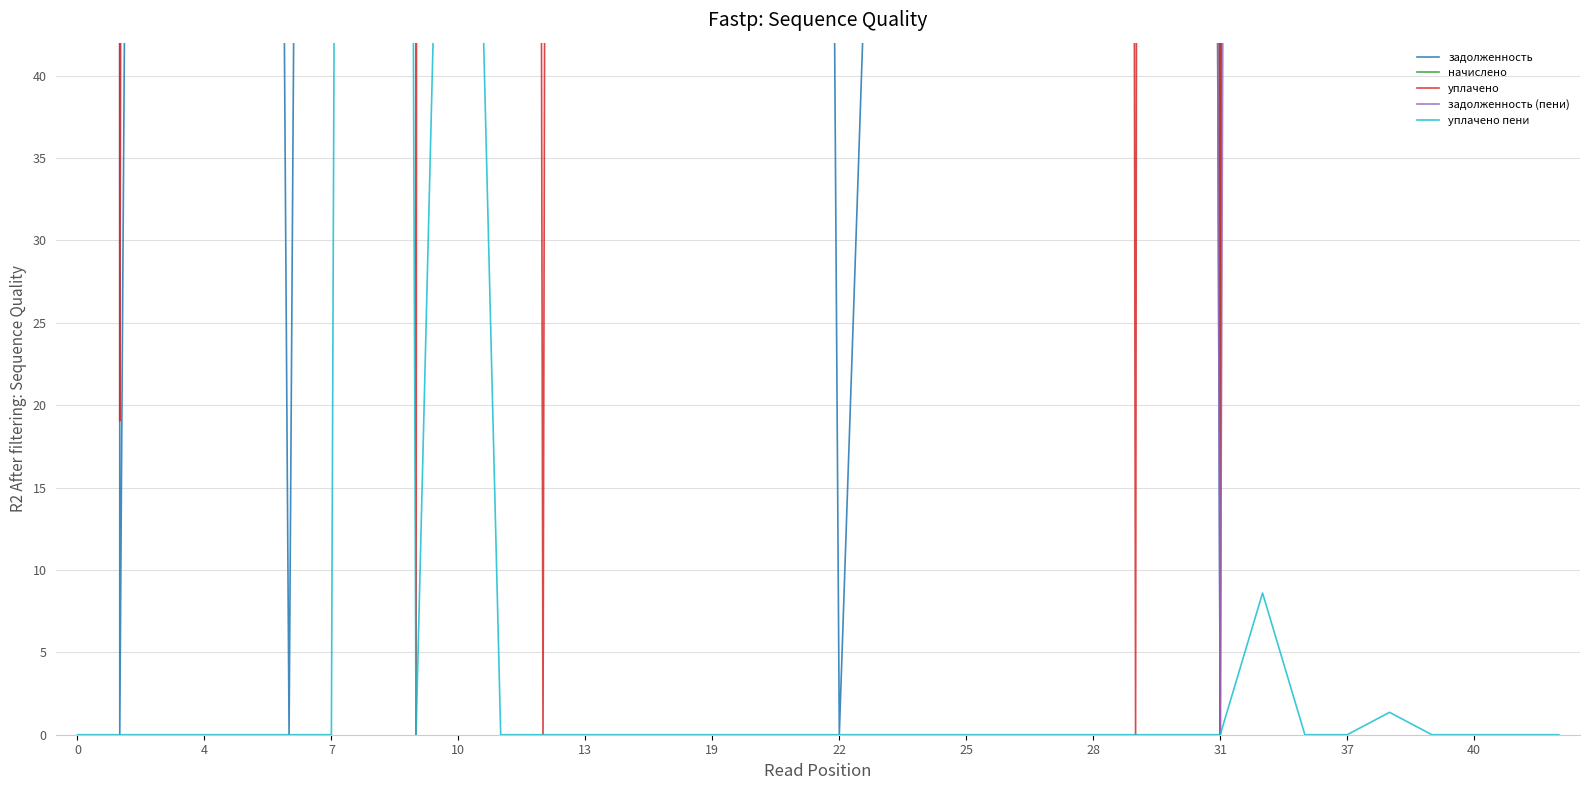

Is the value of уплачено пени at 35 greater than the value of начислено at 37?

No